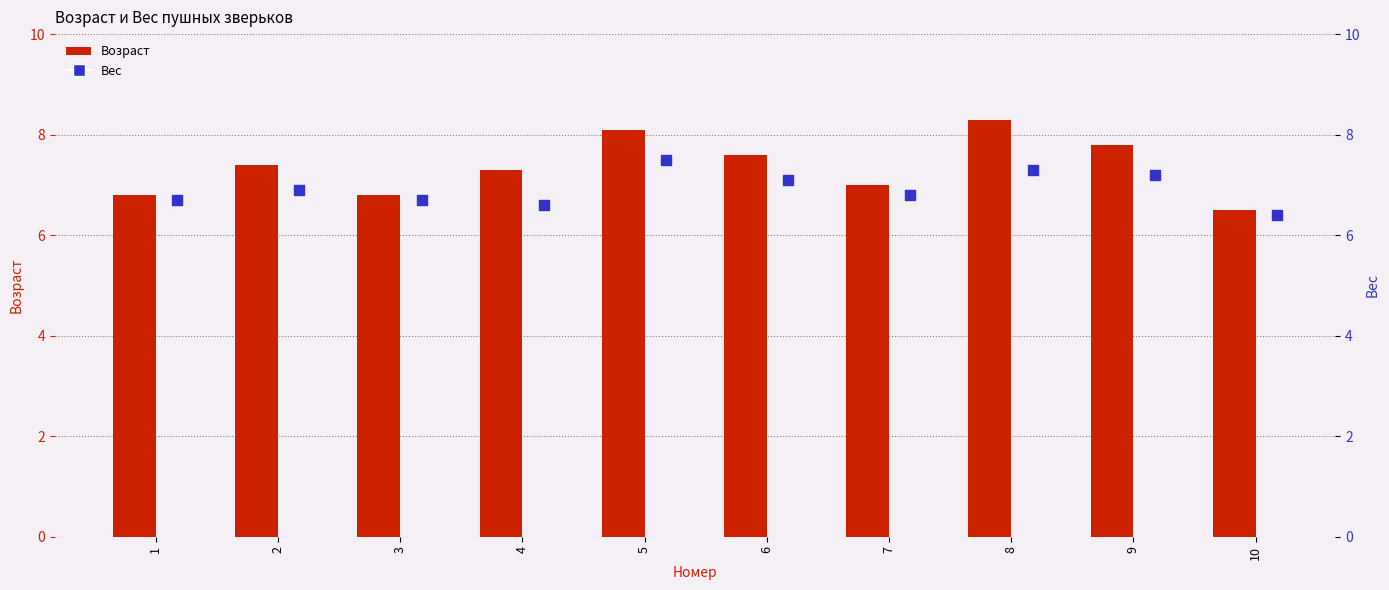

What is the total value across all series at 1?

13.5